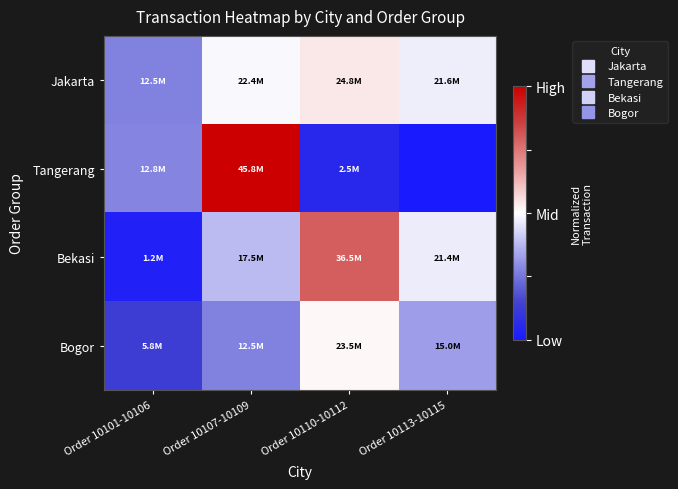

What is the spread (max minus min) of values at Order 10107-10109?

0.7